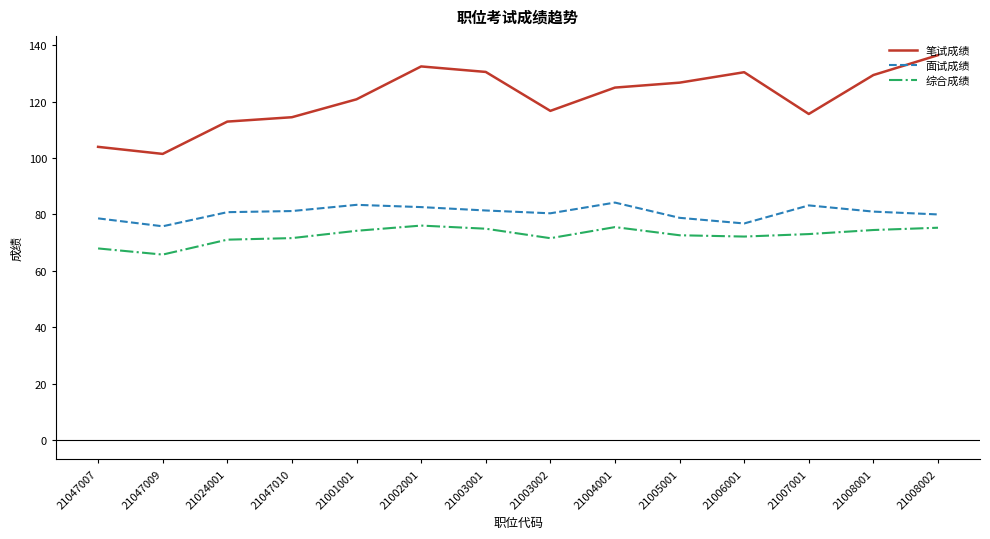

What position from the right is 21002001?

9